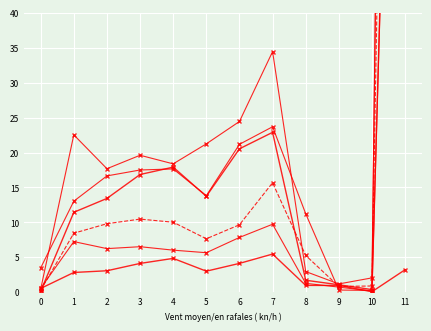

Between 0 and 10, which series saw the biggest shift?

3F